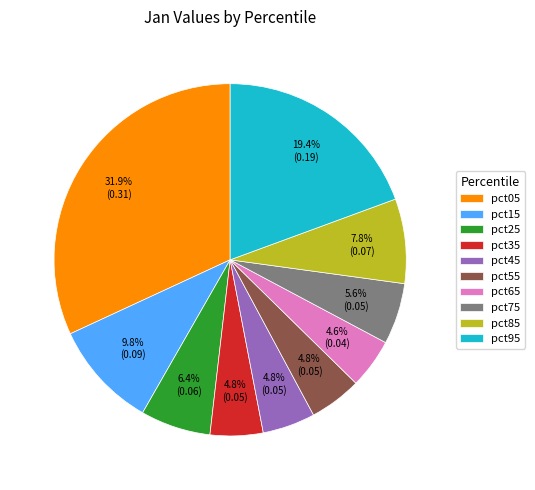

Count the number of slices in the pie.

10